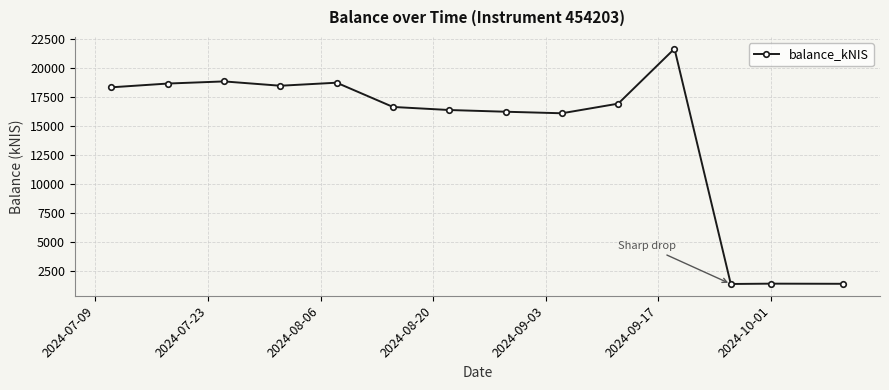

True or false: the data has more than 1 interior local peaks.

True